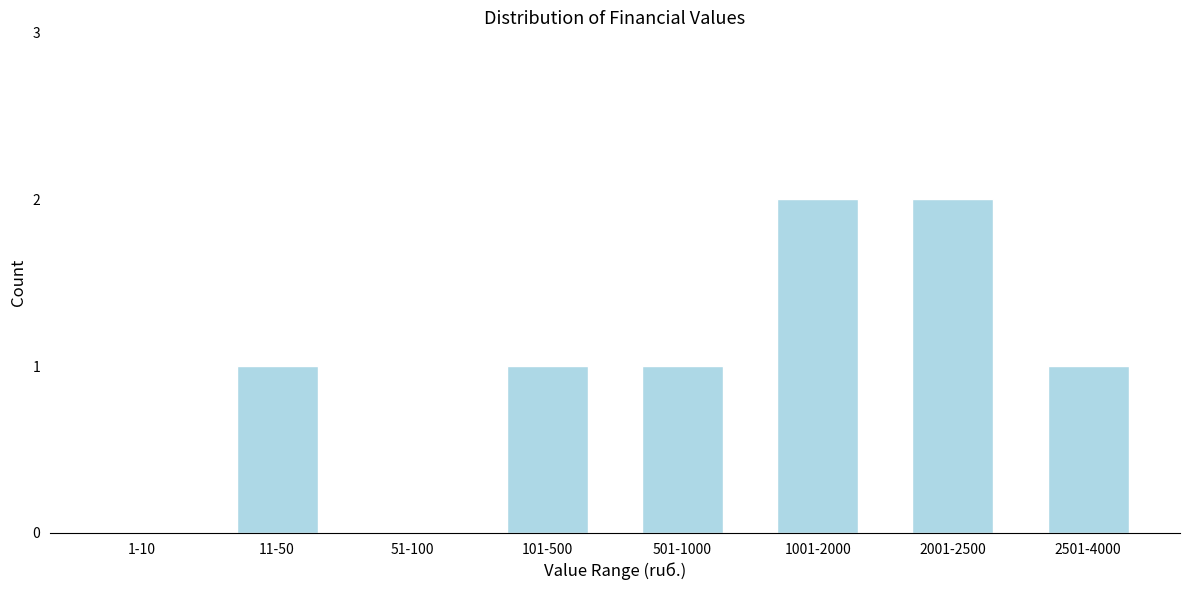

Reading right to left, extract all data points from this chart.

2501-4000=1	2001-2500=2	1001-2000=2	501-1000=1	101-500=1	51-100=0	11-50=1	1-10=0